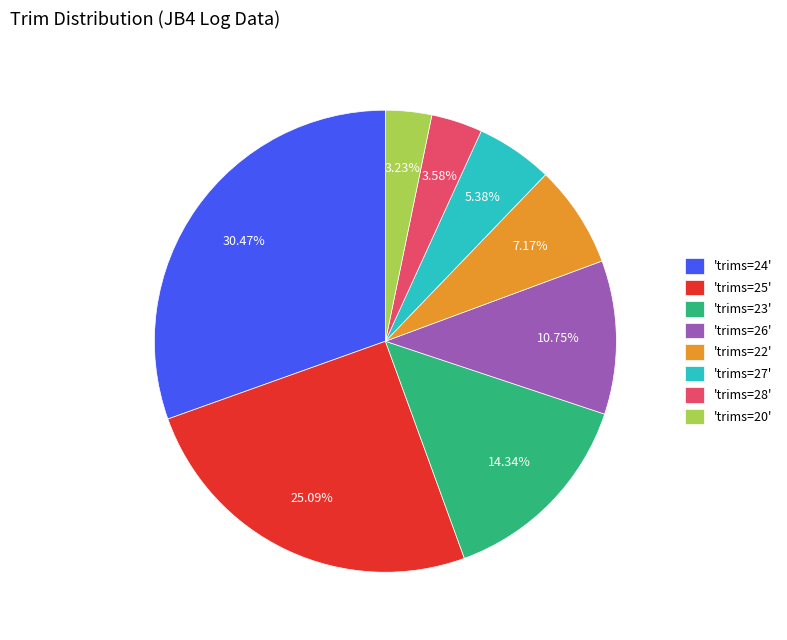

Does any single category account for the majority?

No